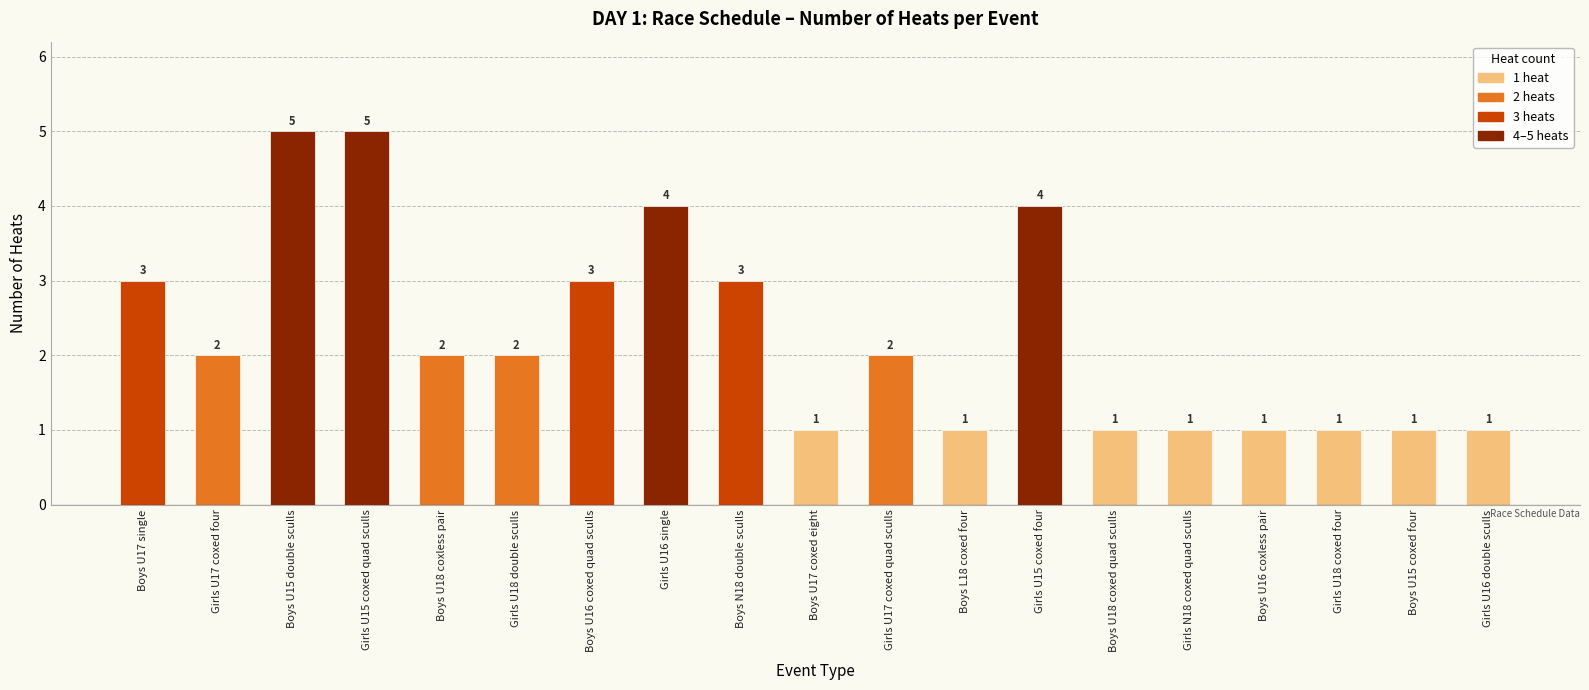

What is the maximum value shown in the chart?

5